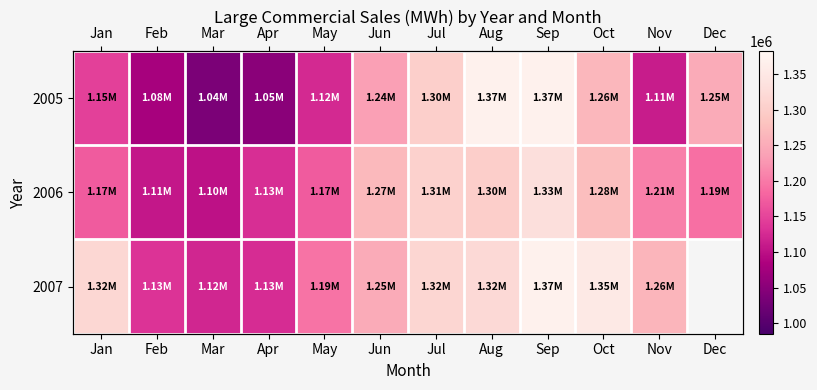

What is the difference between the highest and lowest values at Aug?

67279.1